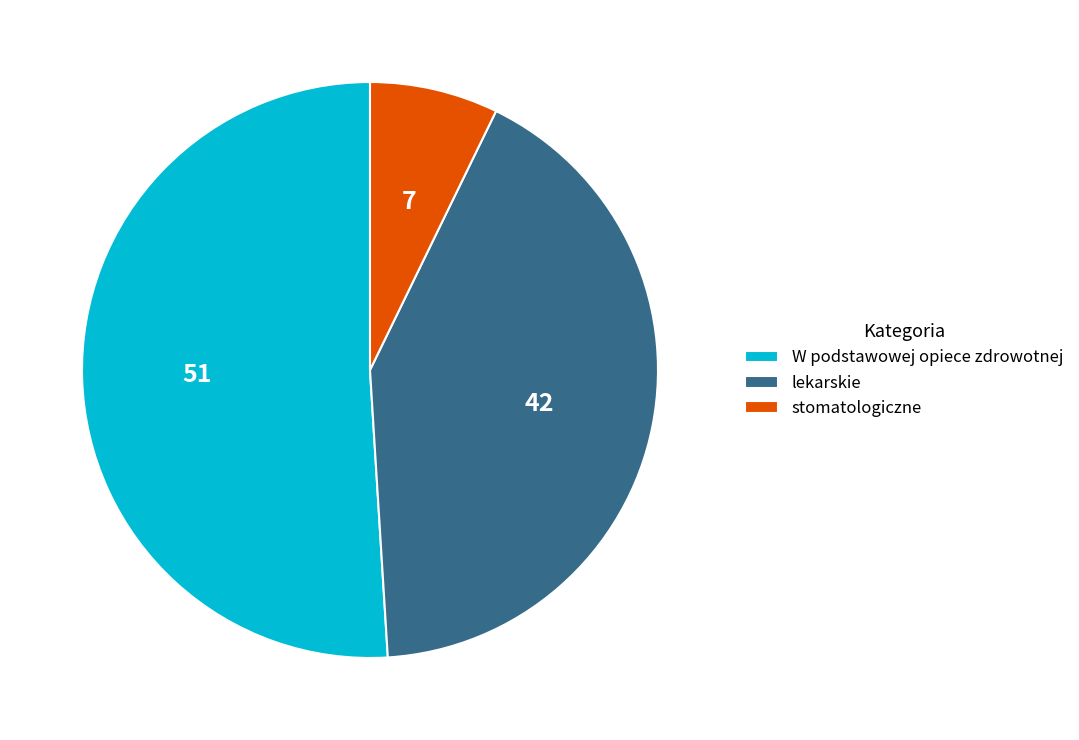

Is there a majority slice in this chart?

Yes